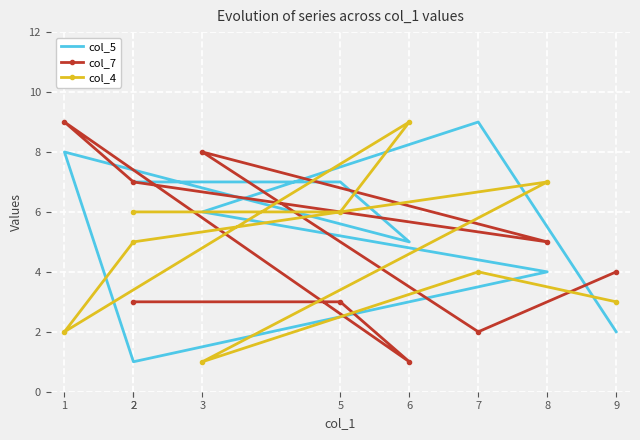

Which category has the highest value in the col_7 series?

1